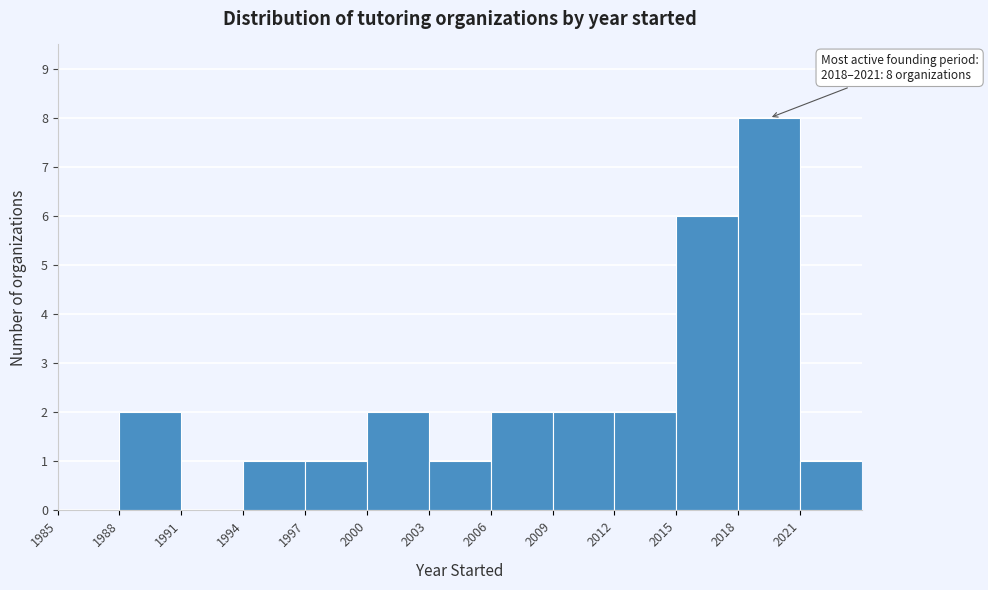

Over which range of the x-axis is the bar tallest?

2018 to 2021